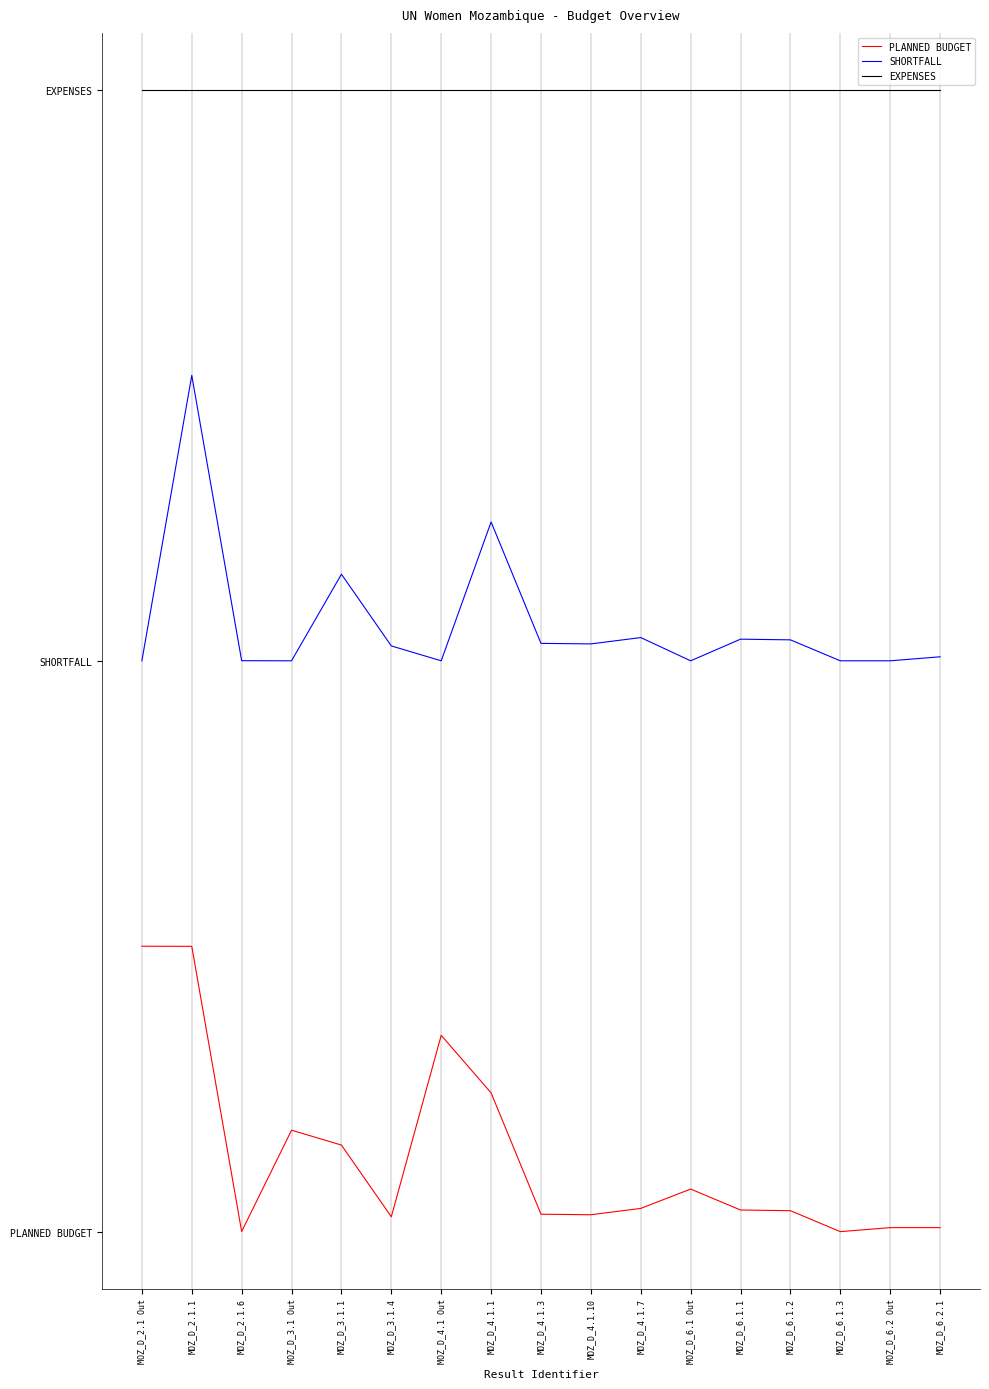

Does the chart display data point markers on the line(s)?

No